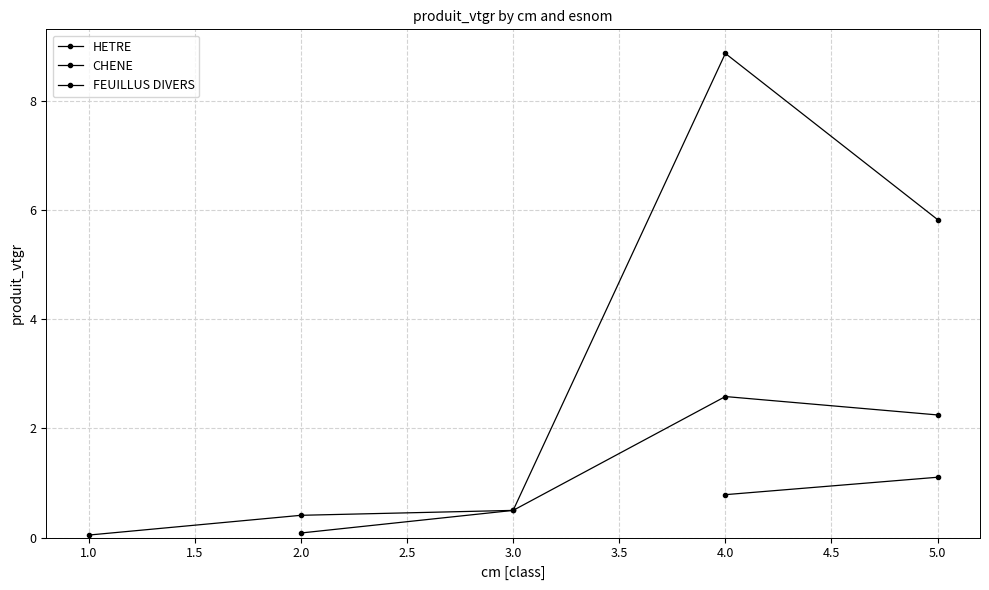

At how many categories does at least one series exceed 6?

1